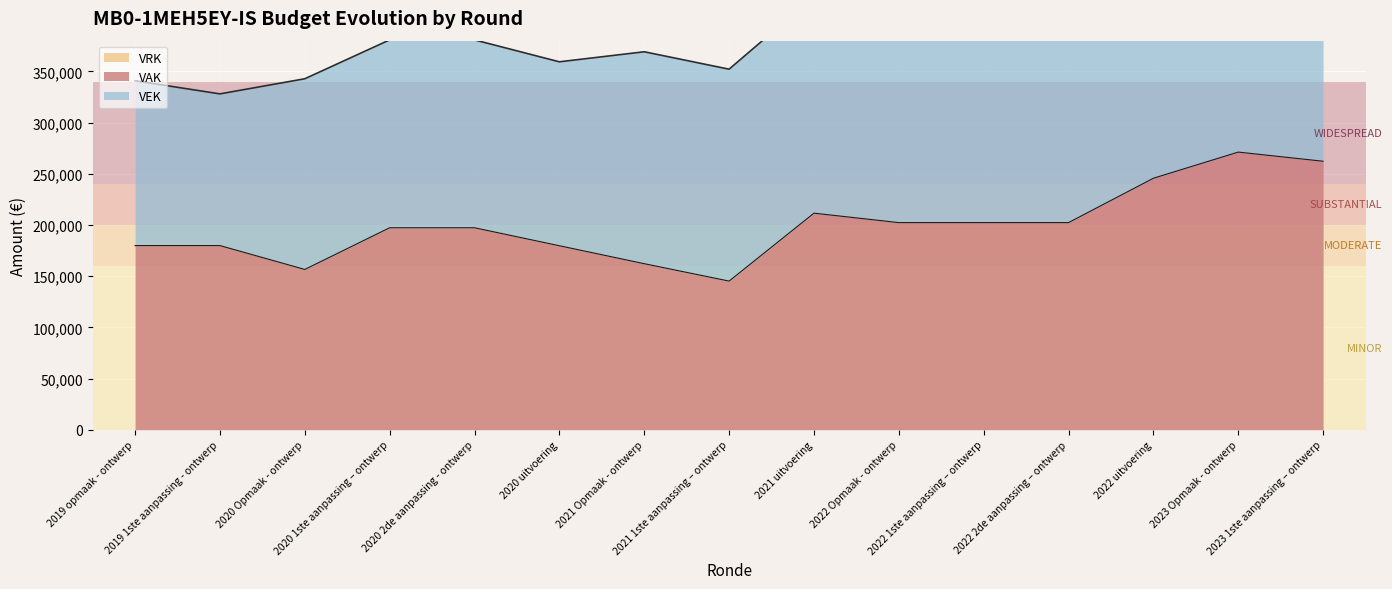

Which has a higher value, 2022 uitvoering or 2021 Opmaak - ontwerp?

2022 uitvoering